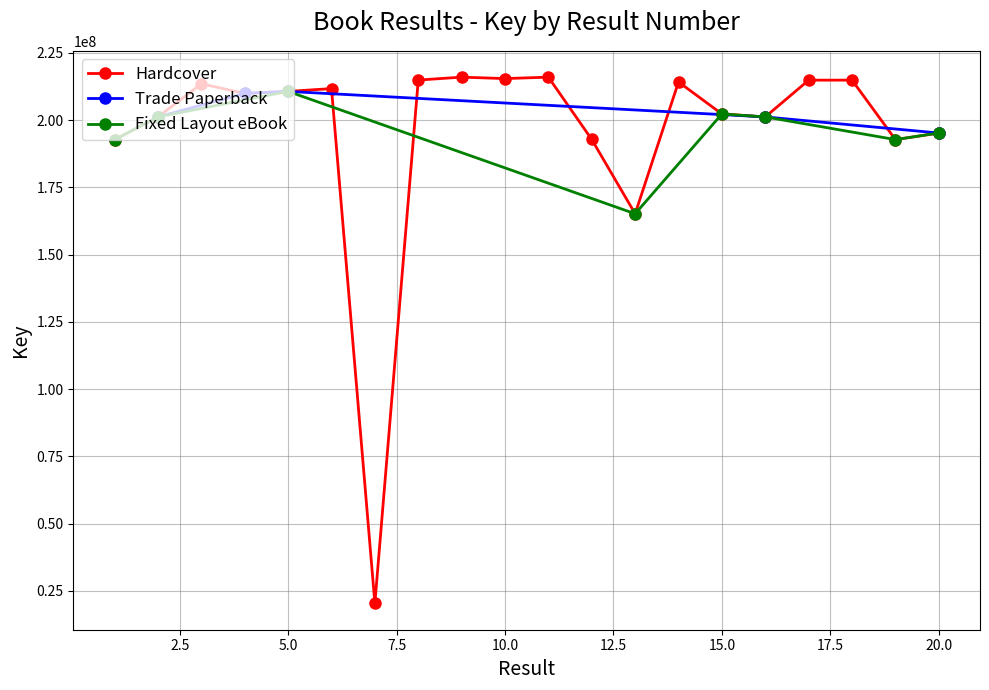

Which series has the largest range (max minus min)?

Hardcover